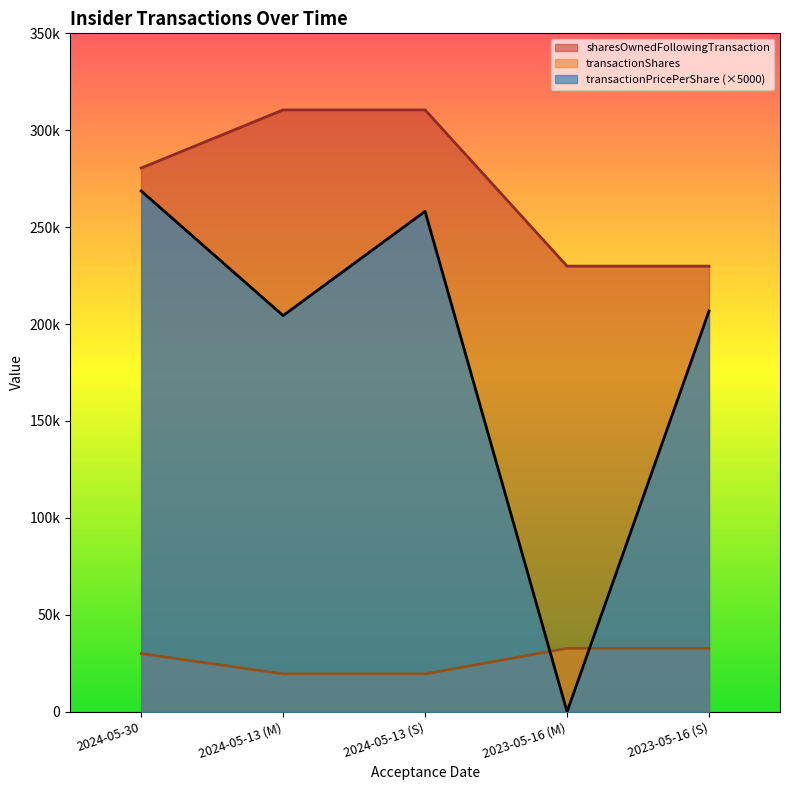

Reading right to left, extract all data points from this chart.

transactionPricePerShare: 2023-05-16 (S)=206750	2023-05-16 (M)=0	2024-05-13 (S)=258150	2024-05-13 (M)=204400	2024-05-30=268700
transactionShares: 2023-05-16 (S)=32740	2023-05-16 (M)=32740	2024-05-13 (S)=19532	2024-05-13 (M)=19532	2024-05-30=30000
sharesOwnedFollowingTransaction: 2023-05-16 (S)=229896	2023-05-16 (M)=229896	2024-05-13 (S)=310501	2024-05-13 (M)=310501	2024-05-30=280501